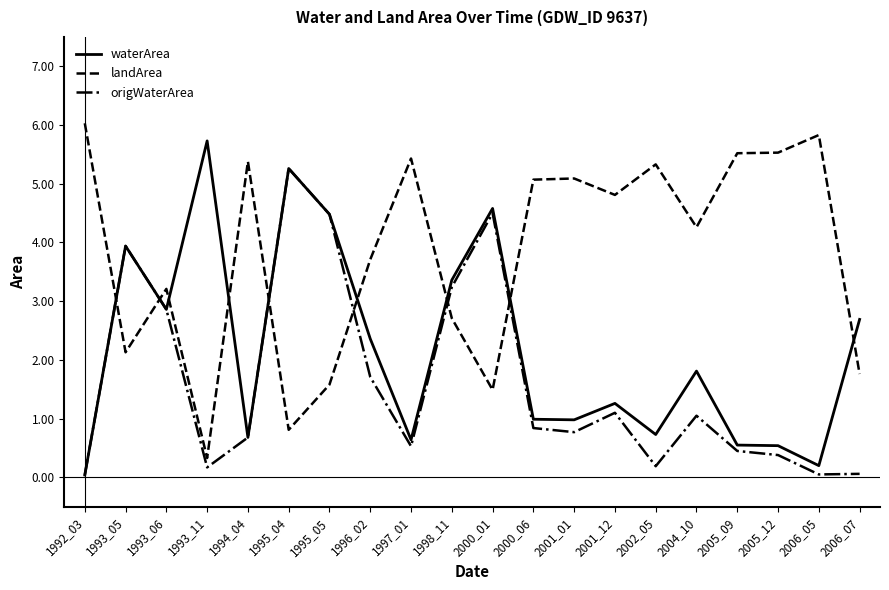

What is the difference between the maximum and minimum values in the landArea series?

5.7